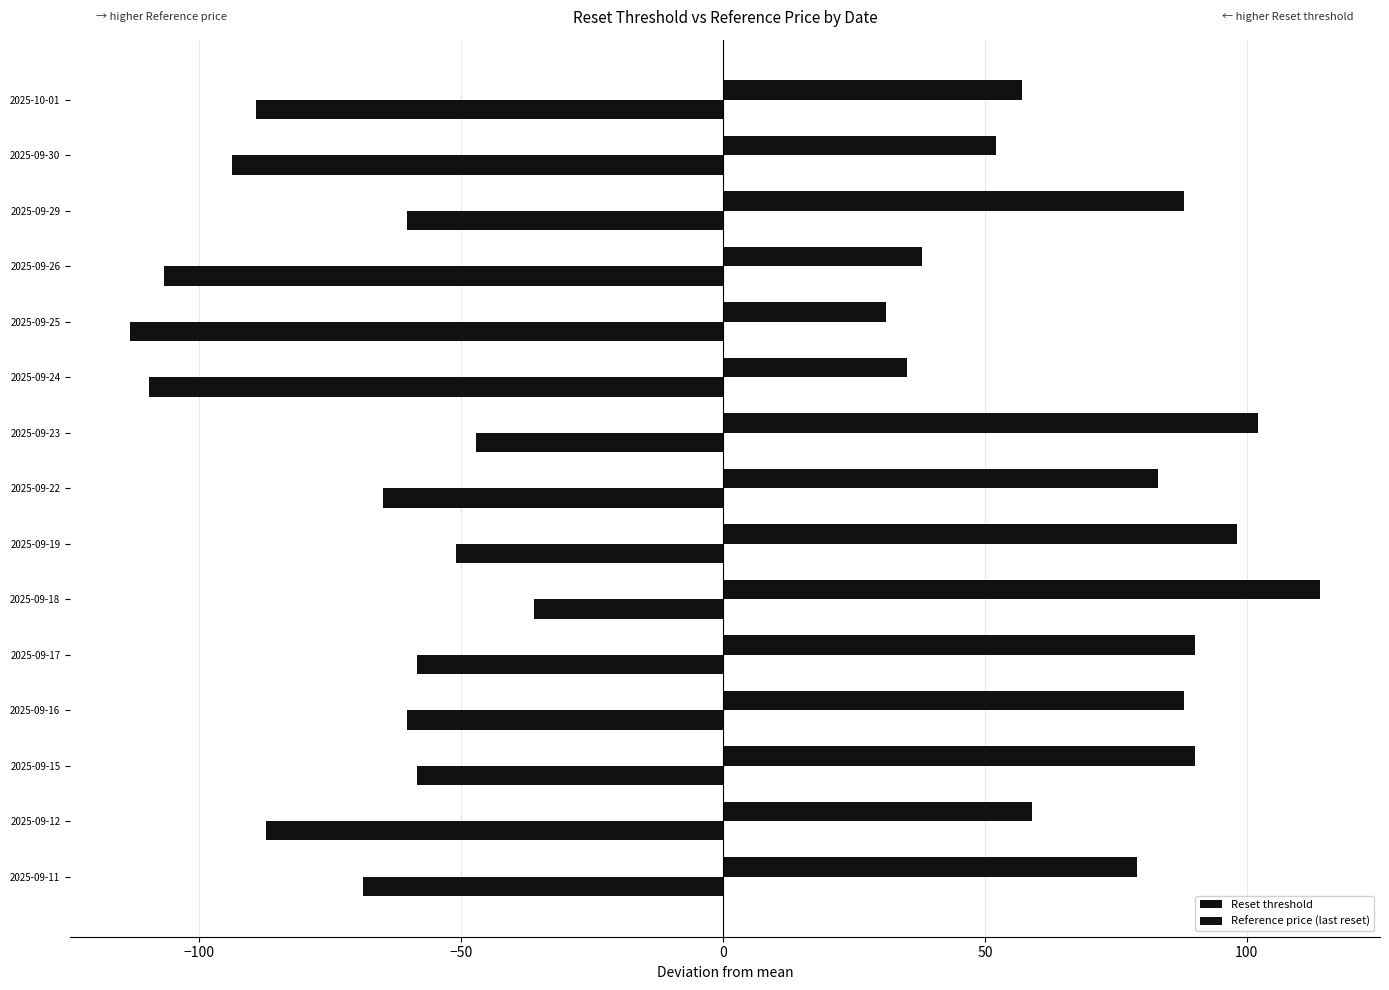

How many values in the Reset threshold series exceed -64?

7